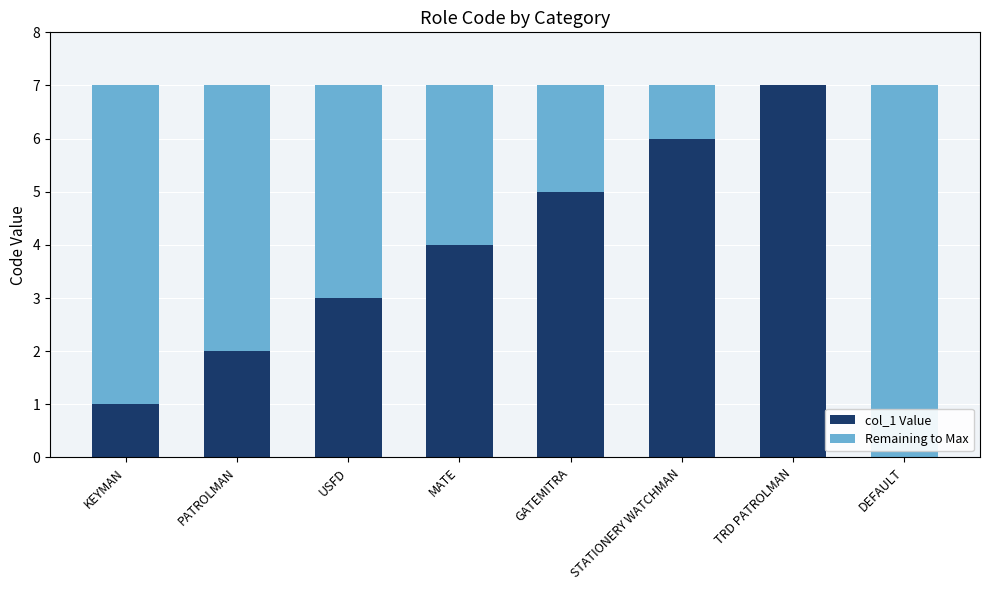

Which category has the highest value in the col_1 Value series?

TRD PATROLMAN